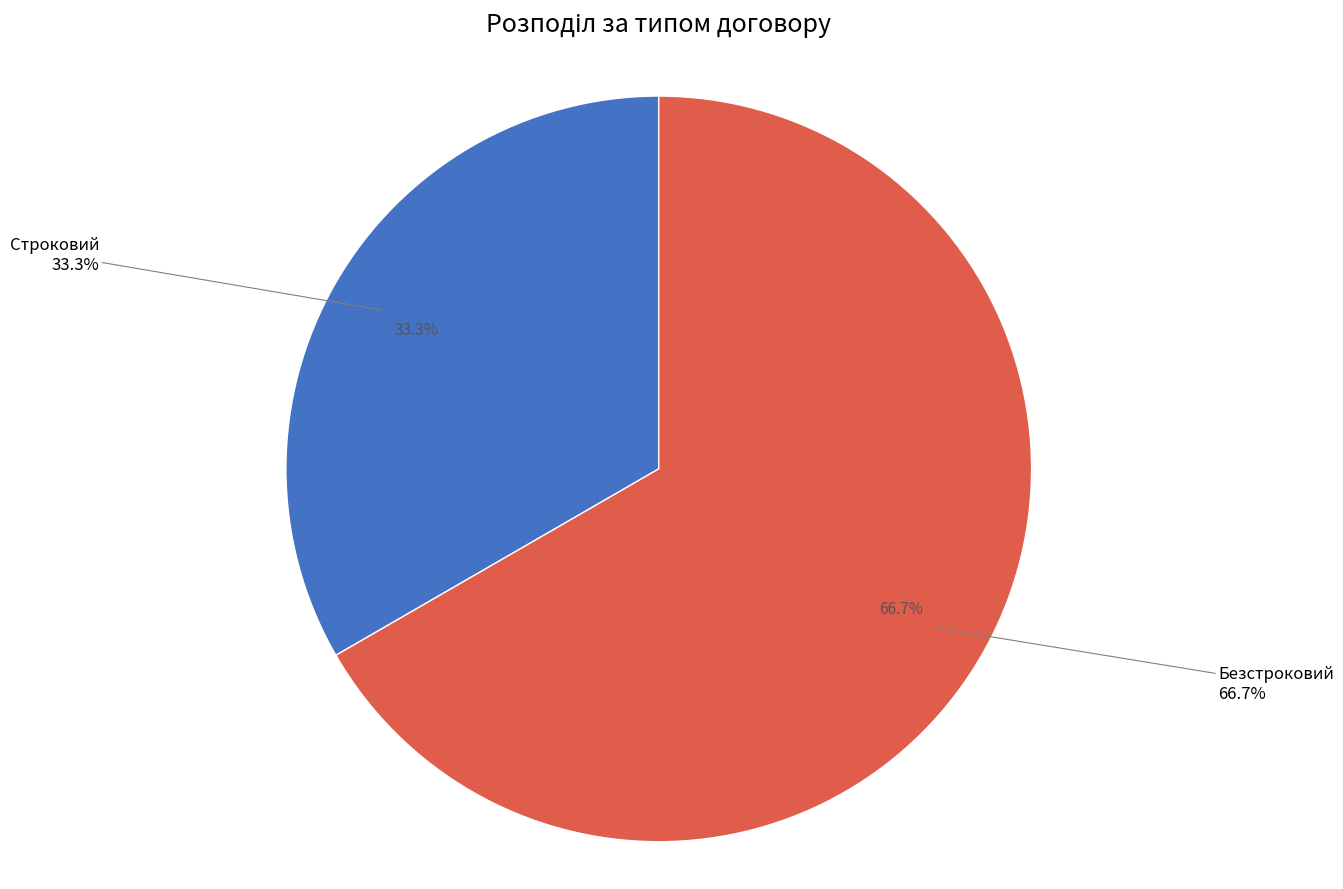

What is the ratio of the value at Безстроковий to the value at Строковий?

2.0